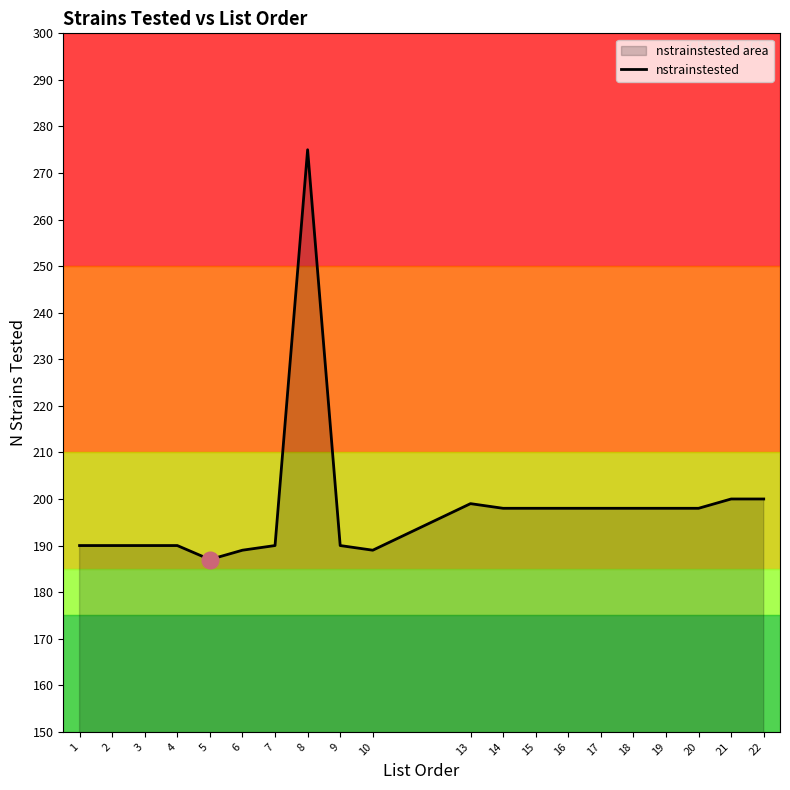

How many lines are shown in the chart?

1